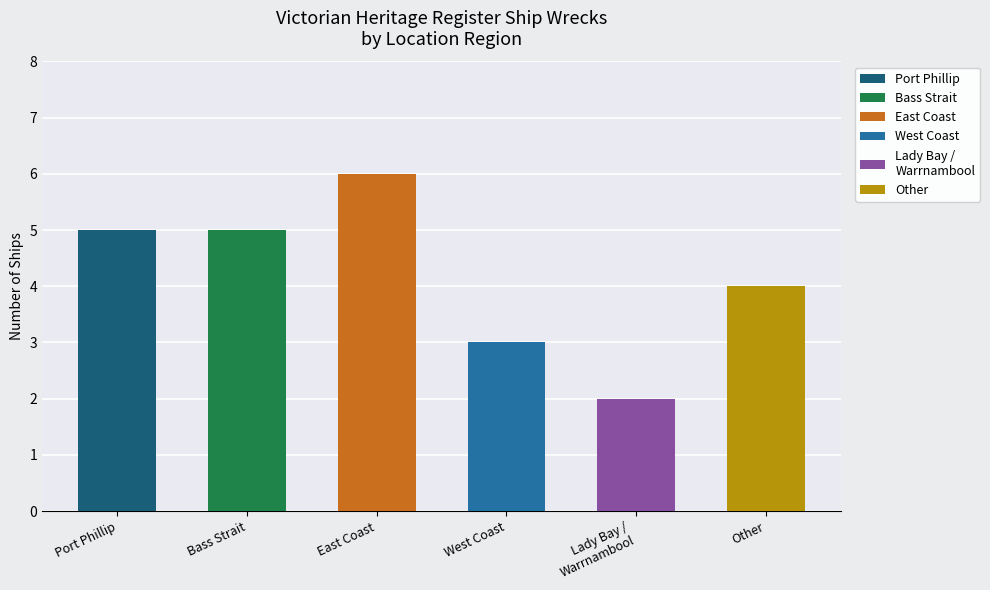

What is the difference between the values at Lady Bay / Warrnambool and East Coast?

4